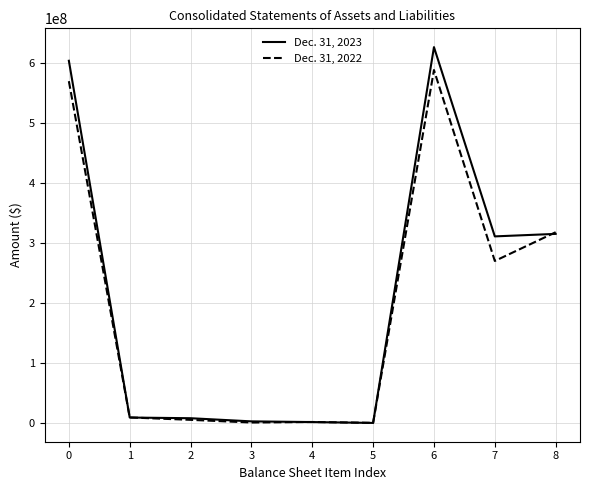

At which category is the sum across all series the highest?

6